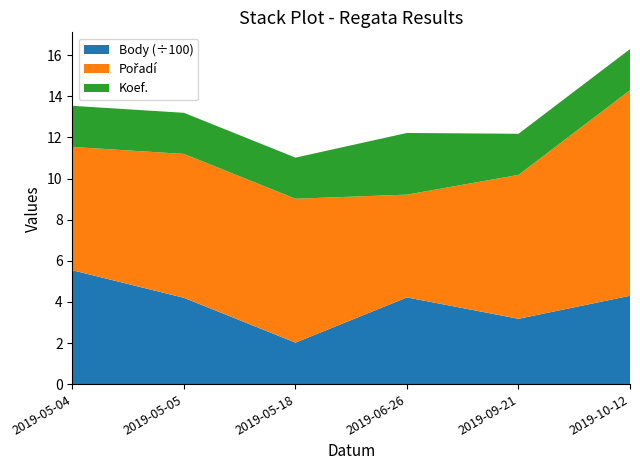

Reading right to left, transcribe all the data shown in this chart.

Body: 2019-10-12=430	2019-09-21=318	2019-06-26=422	2019-05-18=202	2019-05-05=420	2019-05-04=554
Pořadí: 2019-10-12=10	2019-09-21=7	2019-06-26=5	2019-05-18=7	2019-05-05=7	2019-05-04=6
Koef.: 2019-10-12=2	2019-09-21=2	2019-06-26=3	2019-05-18=2	2019-05-05=2	2019-05-04=2